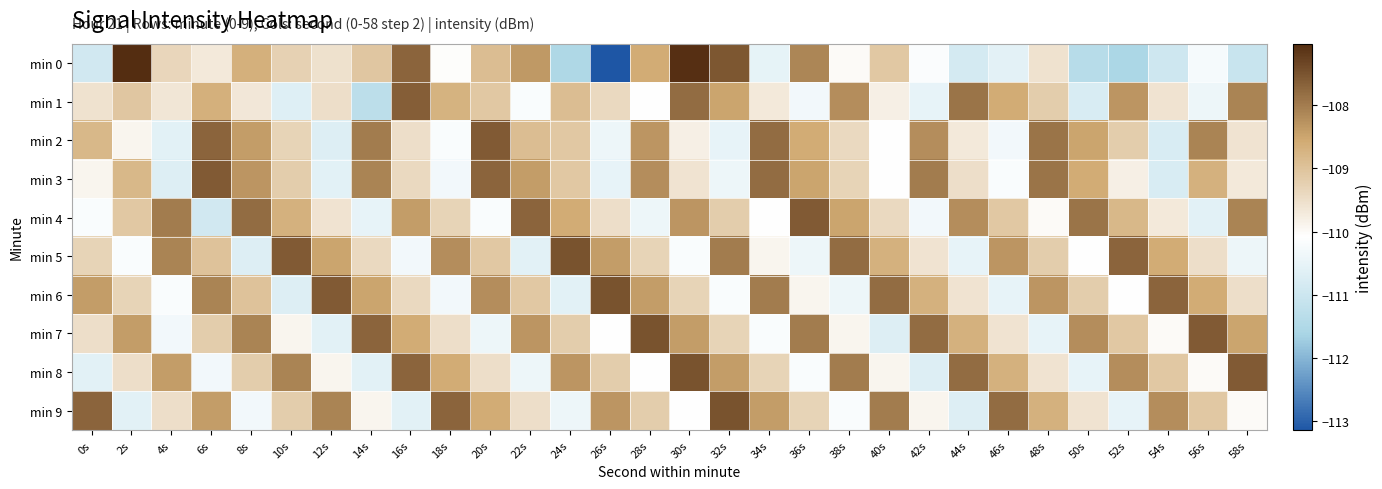

At how many categories does at least one series exceed -110?

30